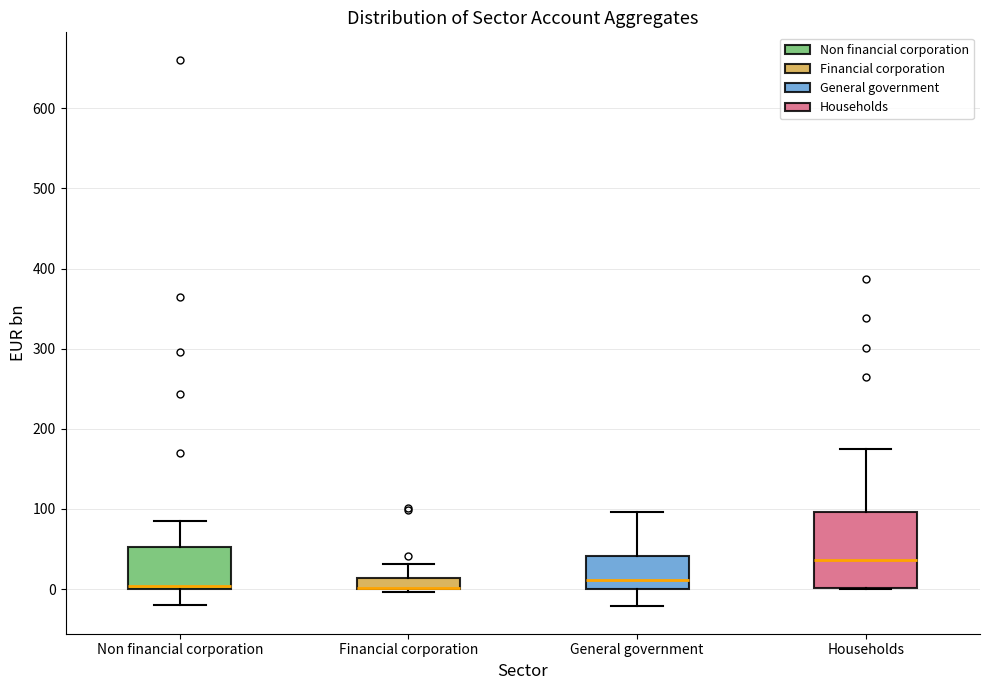

Which box is the tallest, from its lower edge to its upper edge?

Households